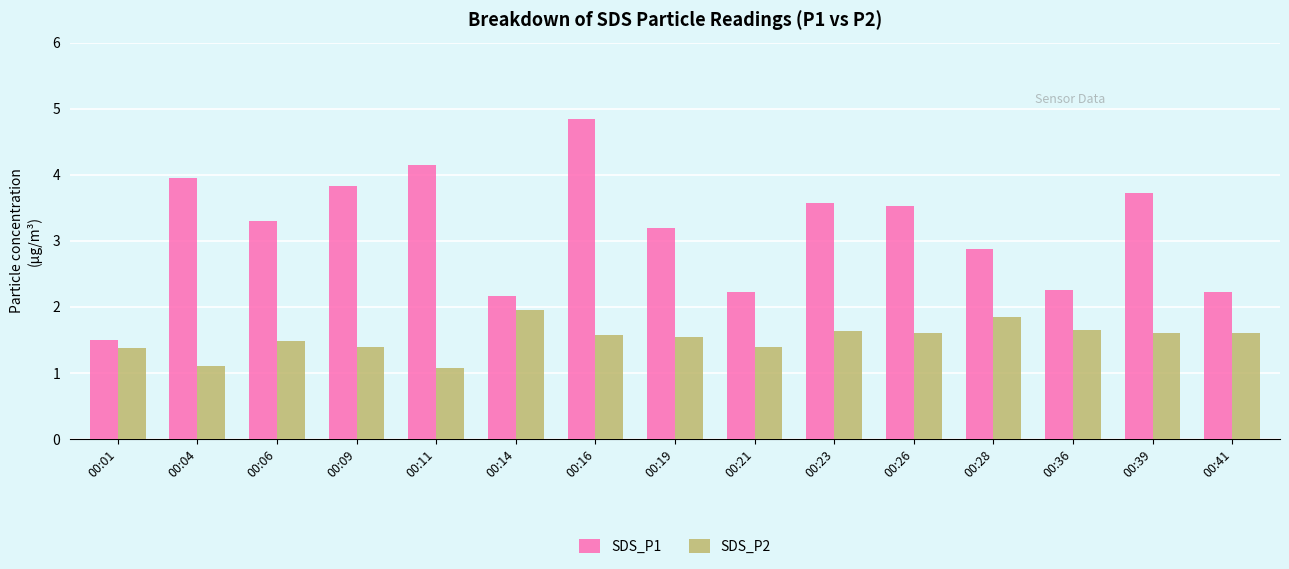

True or false: SDS_P2 has a value of 0.9 at 00:41.

False